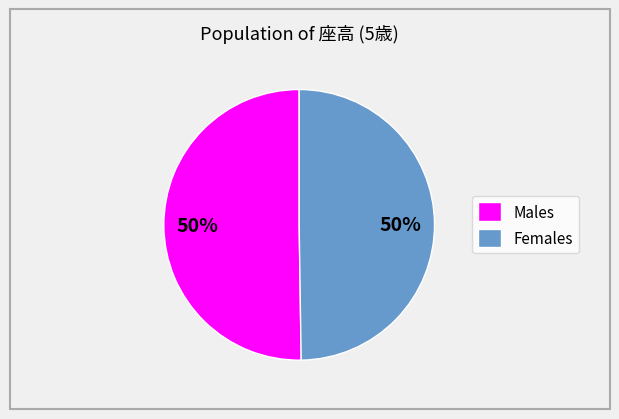

To the nearest percent, what is the combined percentage of Males and Females?

100%